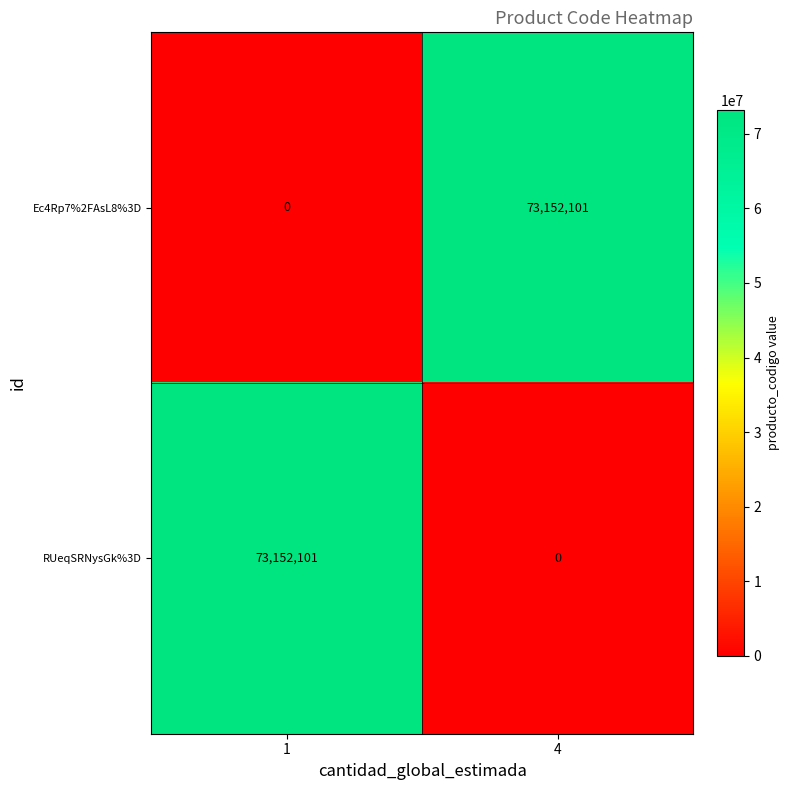

Reading right to left, extract all data points from this chart.

Ec4Rp7%2FAsL8%3D: 73152101	0
RUeqSRNysGk%3D: 0	73152101